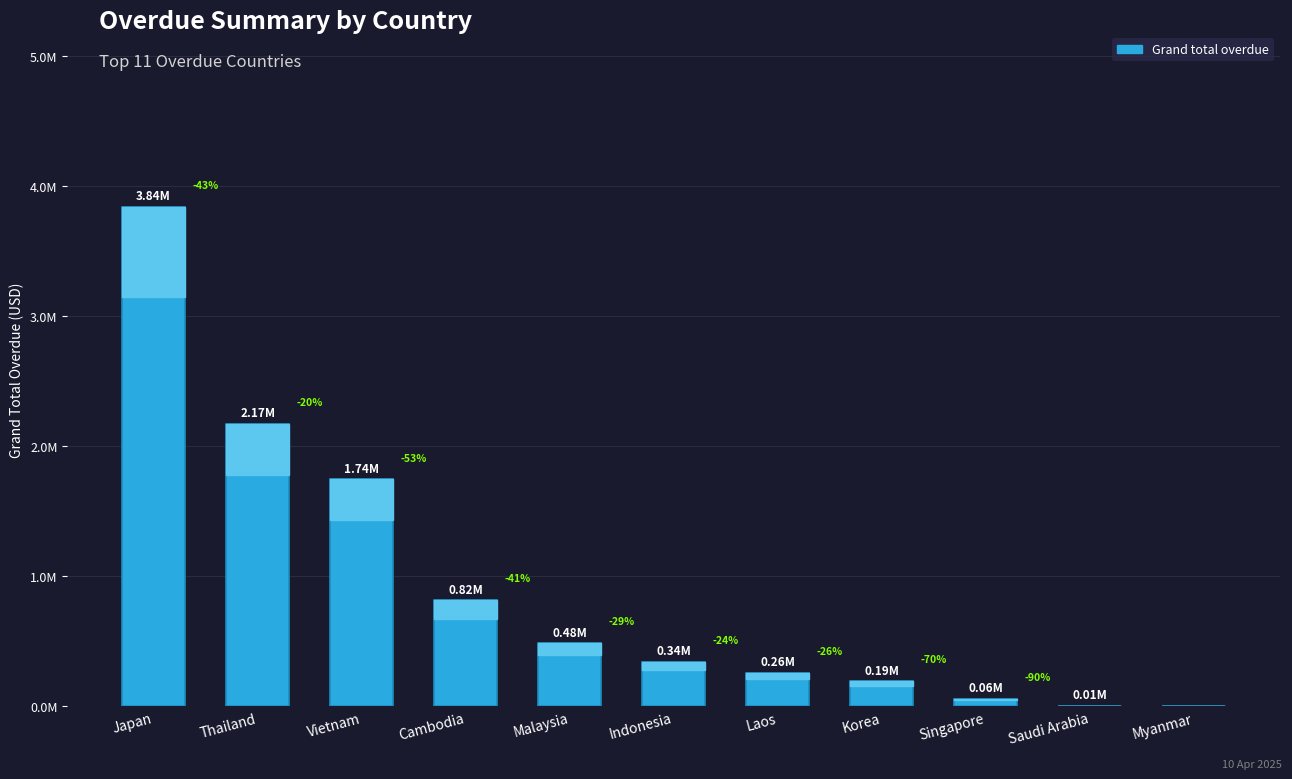

Count the number of categories in the chart.

11